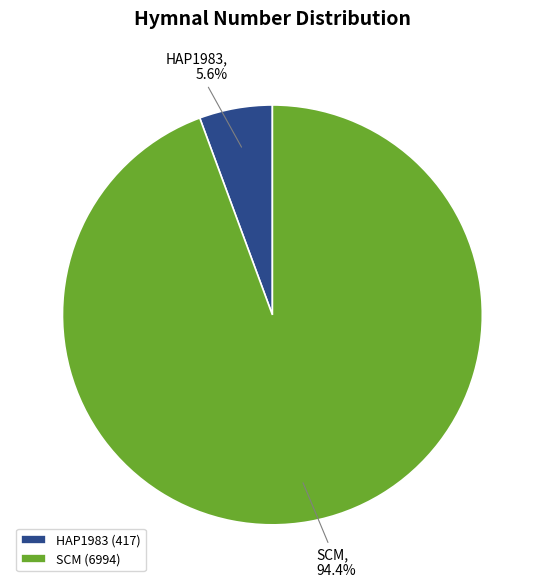

Does HAP1983 (417) account for over 50% of the chart?

No